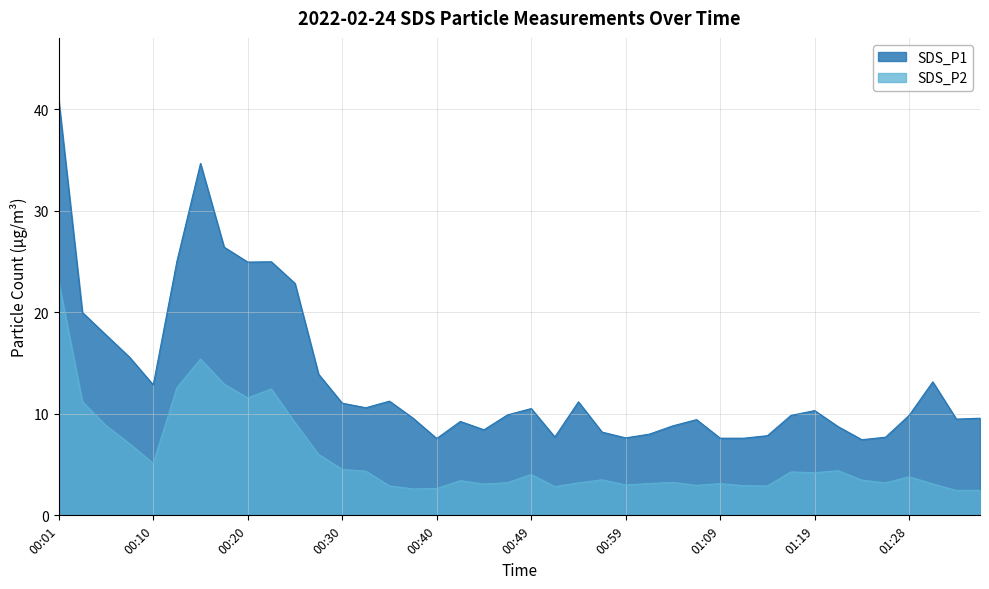

Rank the categories by SDS_P1 value from highest to lowest.

00:01, 00:15, 00:18, 00:13, 00:23, 00:20, 00:25, 00:03, 00:05, 00:08, 00:27, 01:31, 00:10, 00:35, 00:54, 00:30, 00:32, 00:49, 01:19, 00:47, 01:16, 01:28, 00:37, 01:36, 01:33, 01:06, 00:42, 01:04, 01:21, 00:44, 00:57, 01:02, 01:14, 00:52, 01:26, 00:59, 01:09, 01:11, 00:40, 01:24